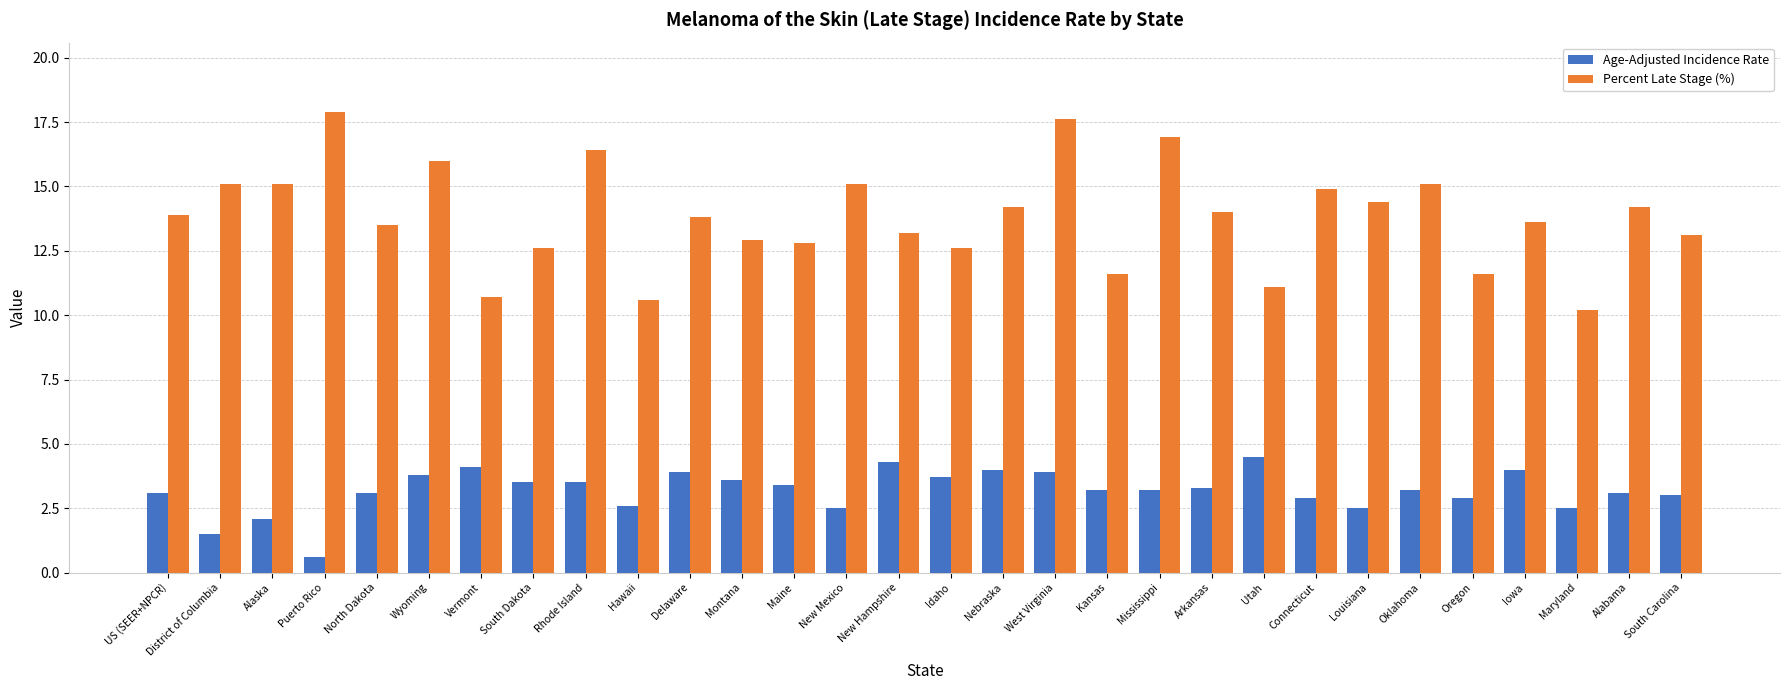

At how many categories does at least one series exceed 8?

30